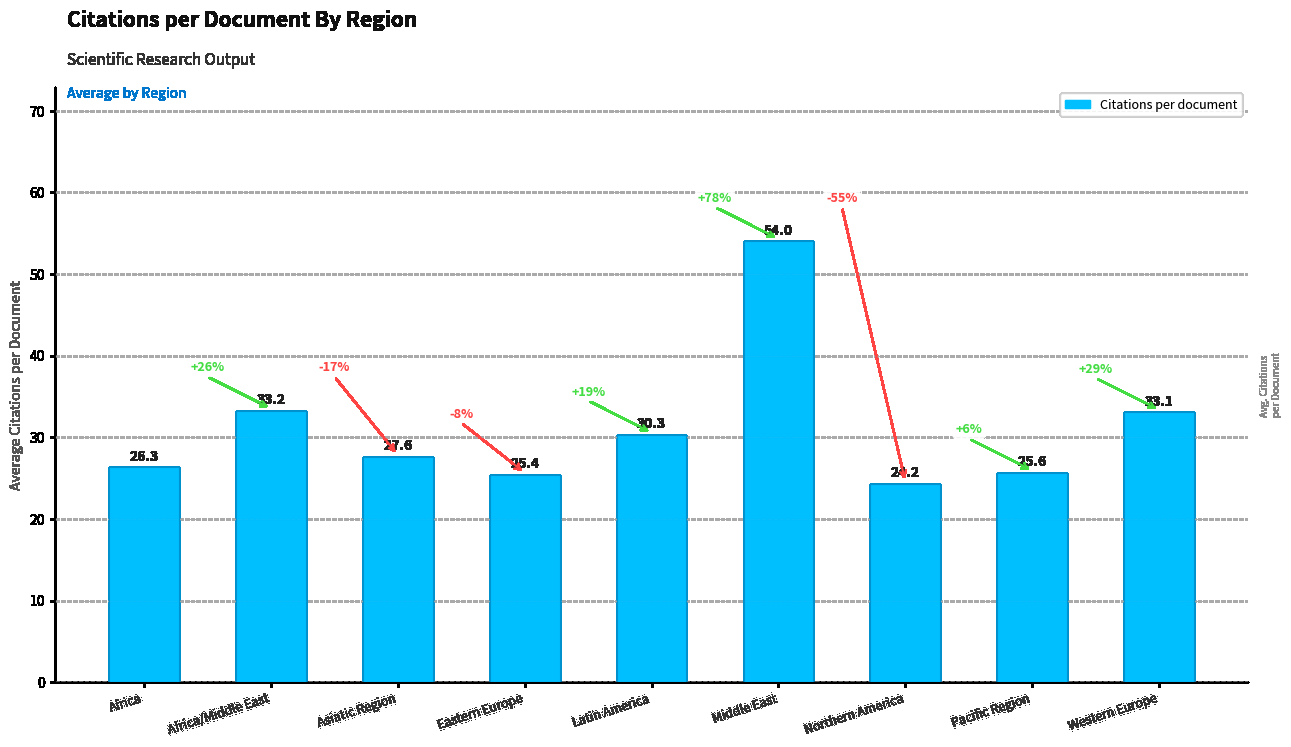

What is the label of the 7th bar from the right?

Asiatic Region